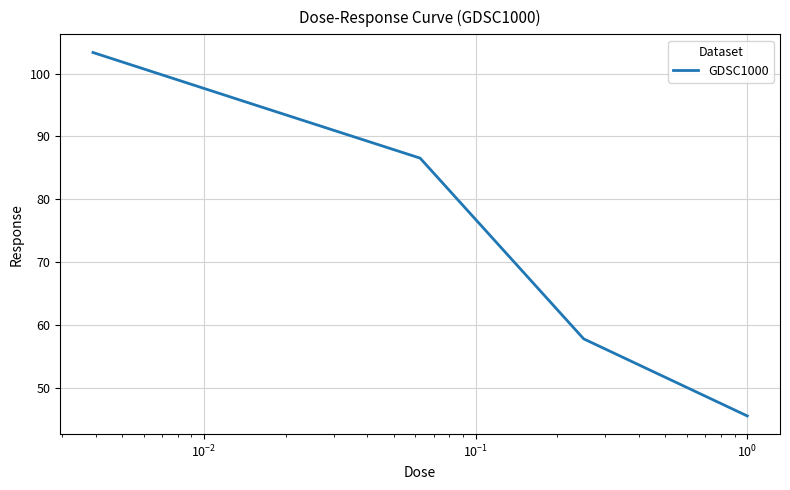

True or false: there are more than 0 points higher than both neighbors.

False